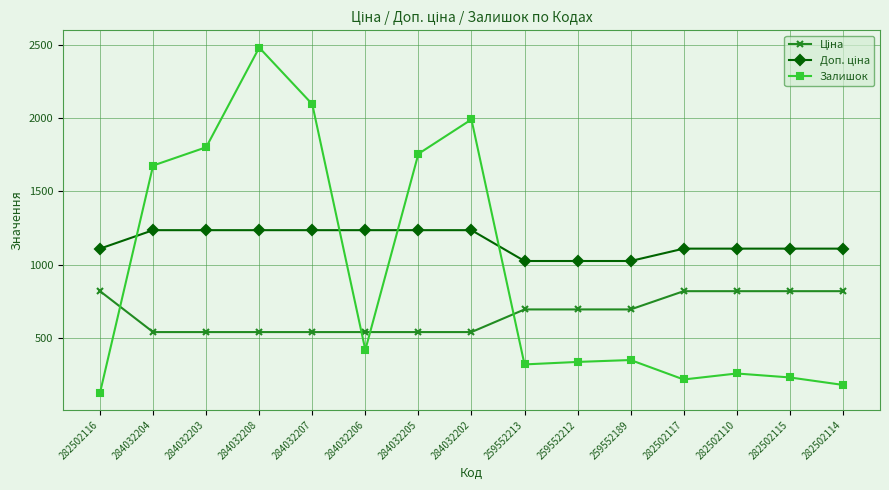

At which label is Залишок closest to 1304?

284032204